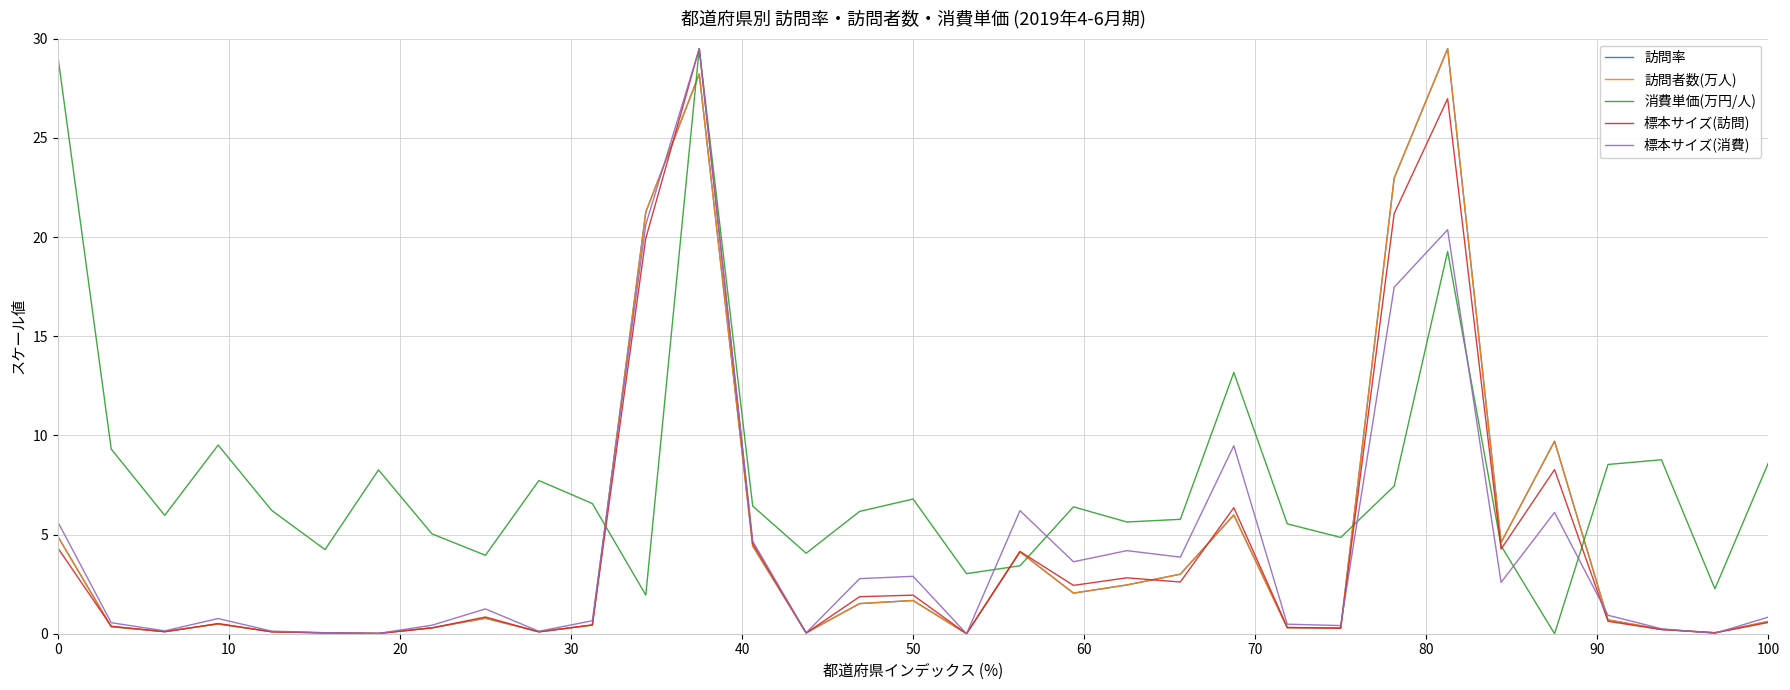

What is the highest value of the 消費単価(万円/人) series?

29.5